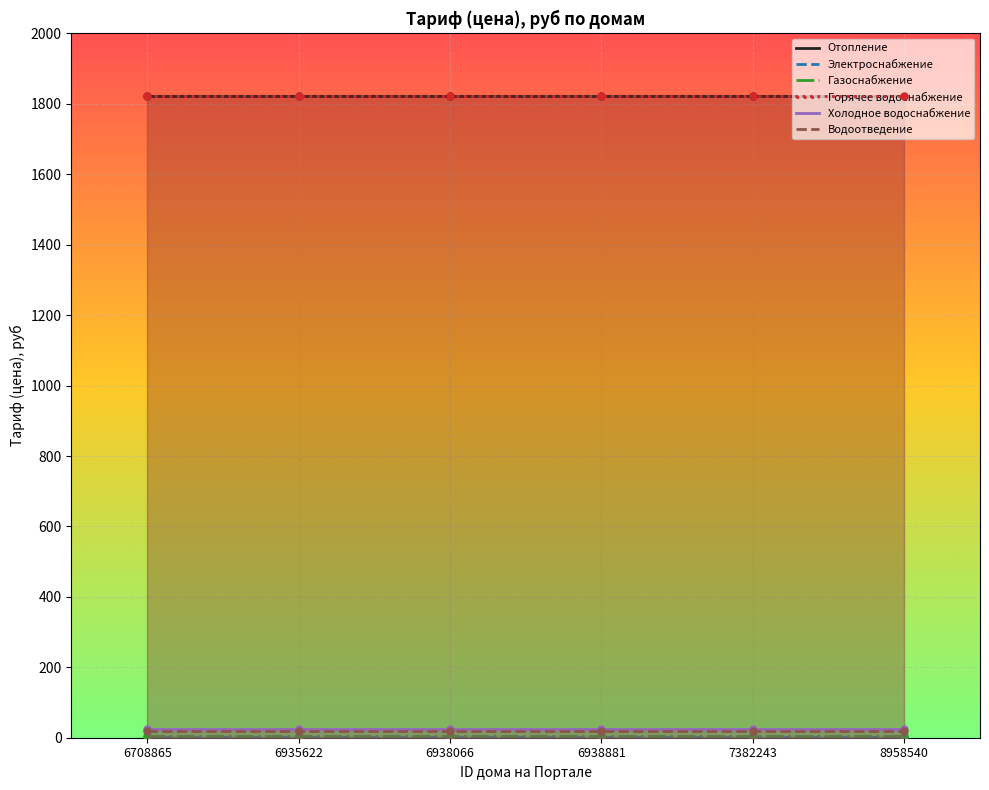

What is the value of the Водоотведение point at the 6th from the left?

18.0